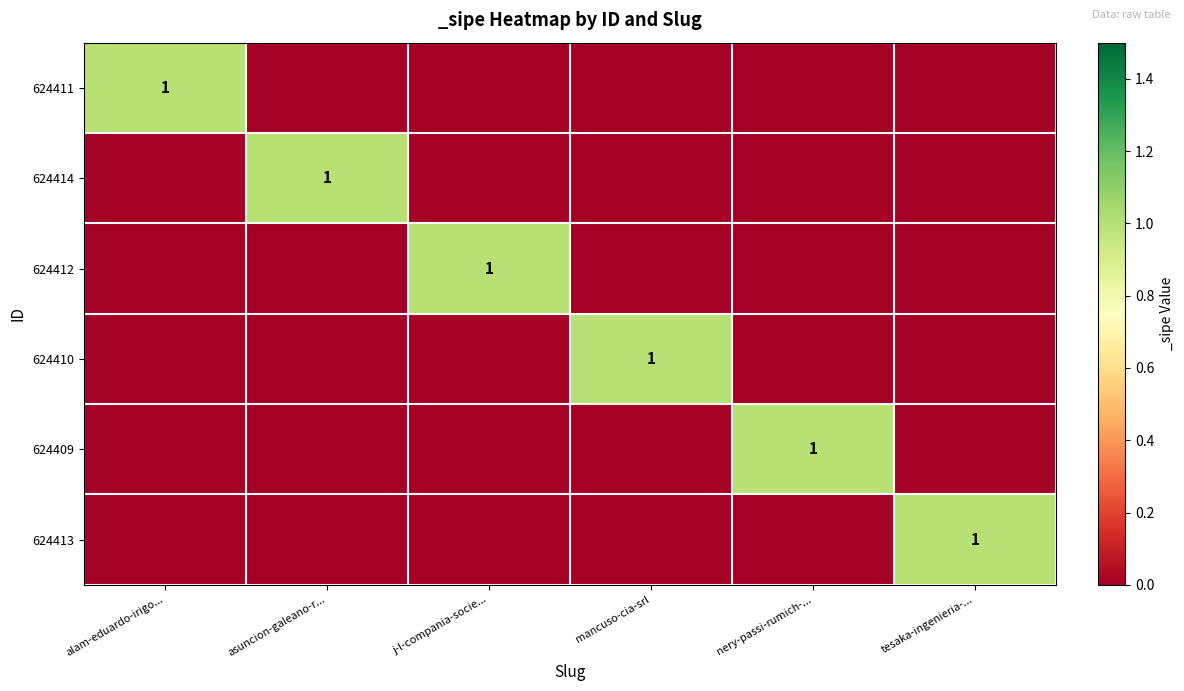

The 624409 series shows 0 at nery-passi-rumich-.... True or false?

False